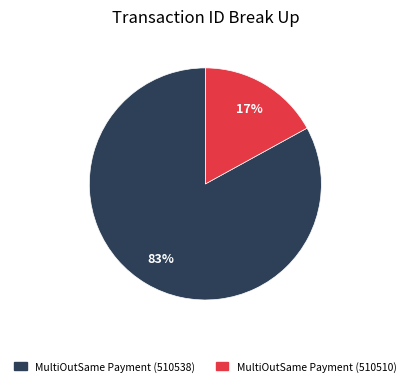

True or false: MultiOutSame Payment (510538) accounts for 83% of the total.

True